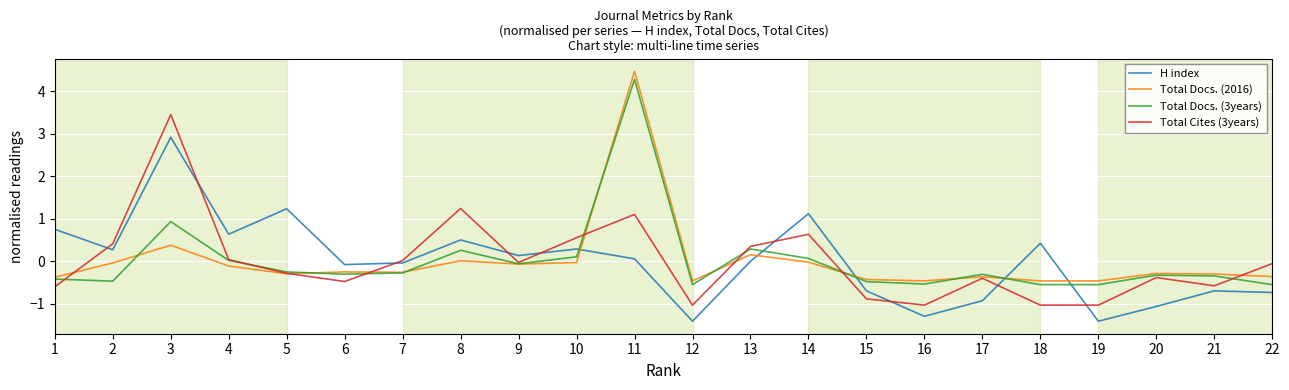

Which series ends up on top after the final intersection of Total Docs. (3years) and H index?

Total Docs. (3years)